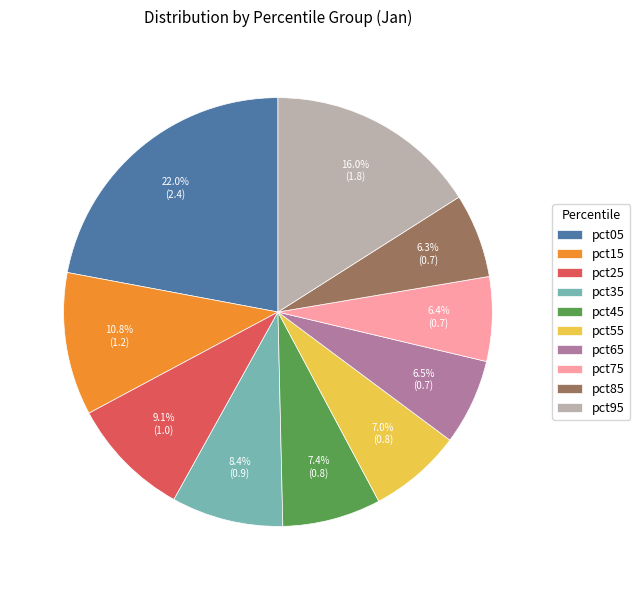

Does pct05 account for over 50% of the chart?

No